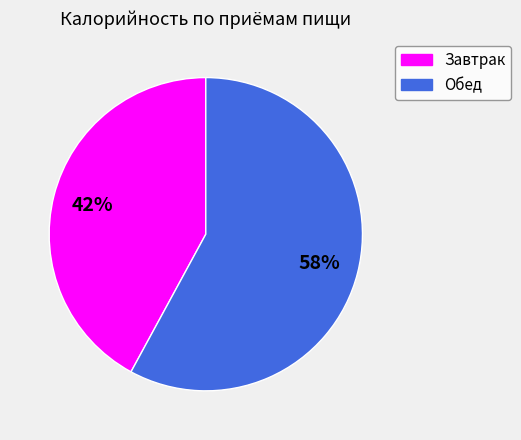

What is the smallest slice in the pie chart?

Завтрак